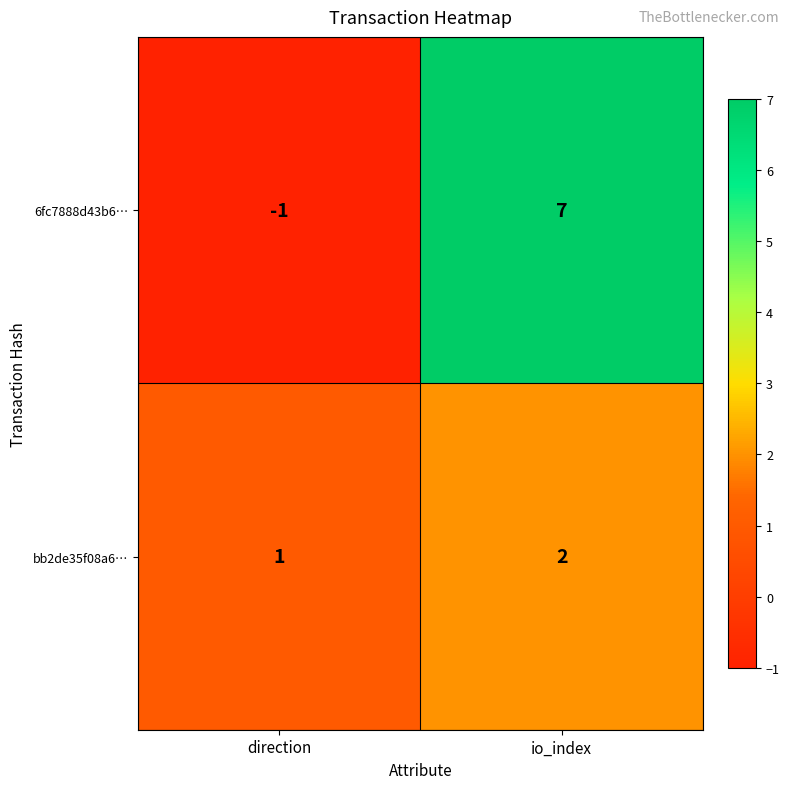

What is the spread (max minus min) of values at direction?

2